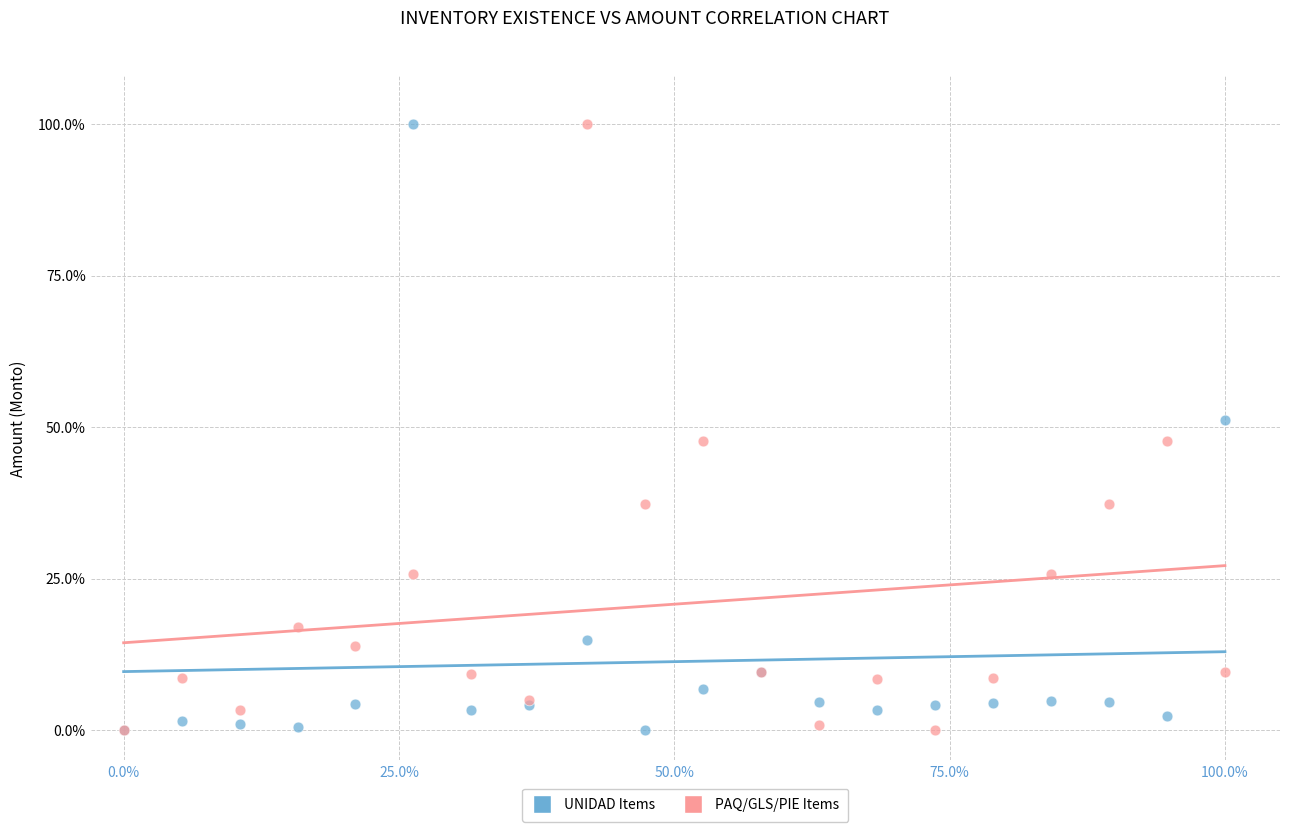

What are all the series names shown in the legend?

UNIDAD Items, PAQ/GLS/PIE Items